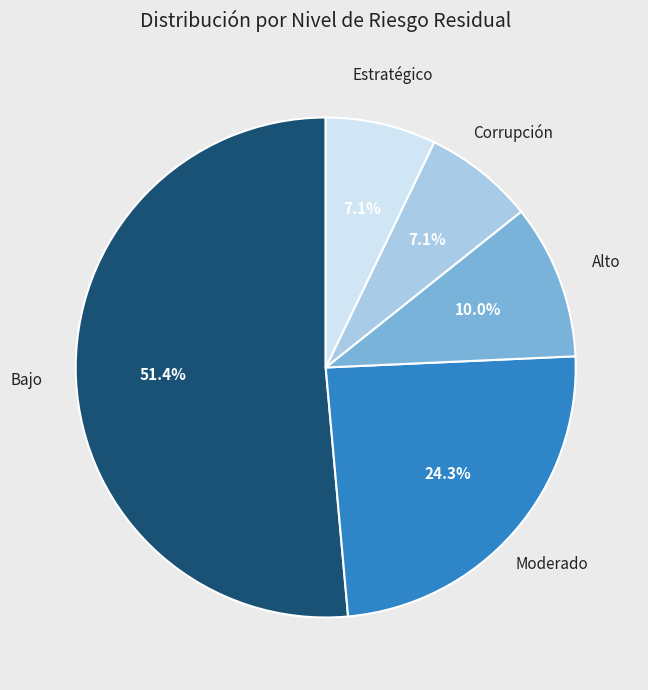

Does any single category account for the majority?

Yes